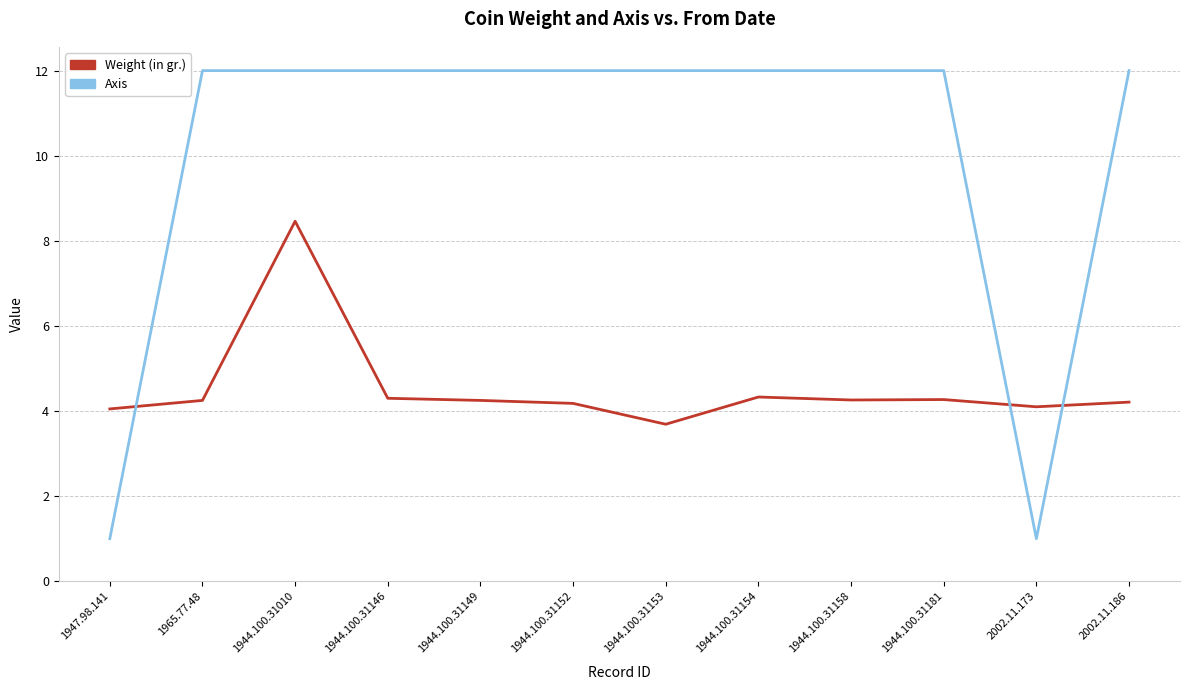

What is the minimum value for Axis?

1.0